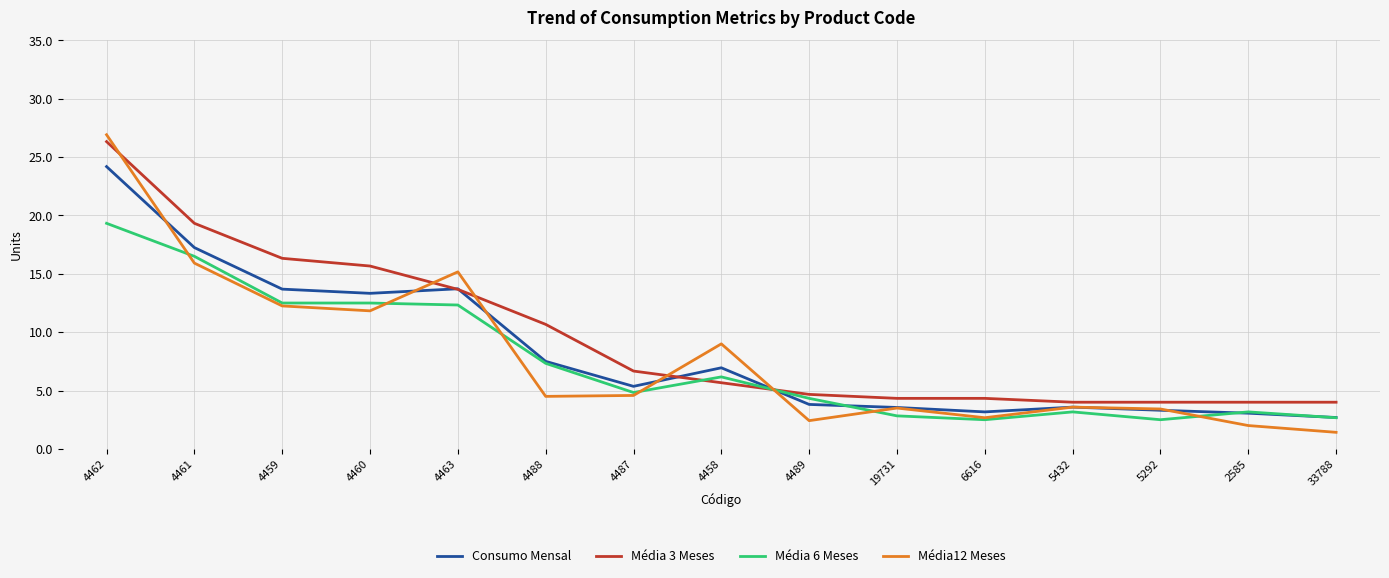

Which series has the largest range (max minus min)?

Média12 Meses